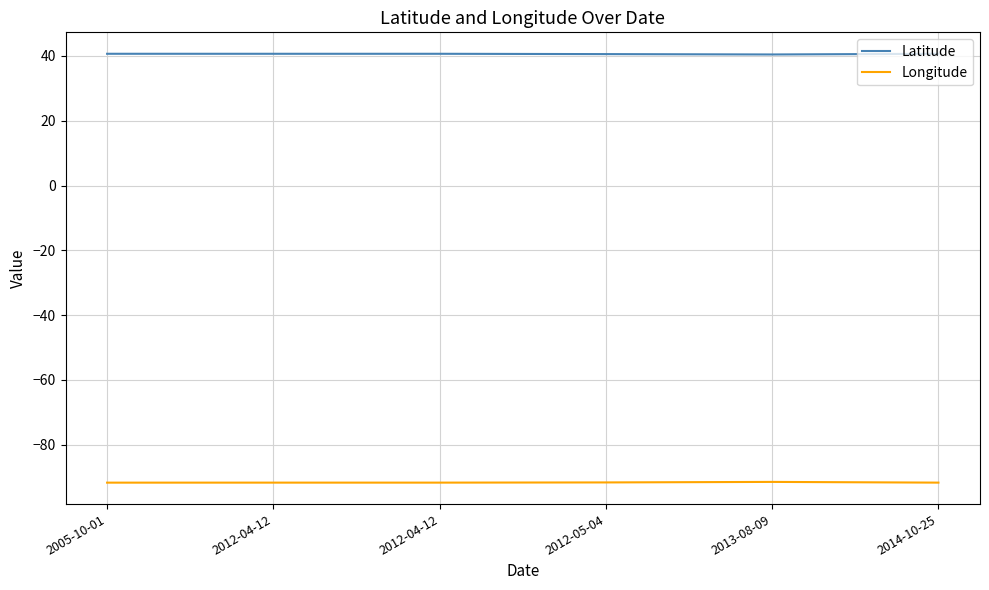

True or false: Latitude and Longitude cross at least once.

False